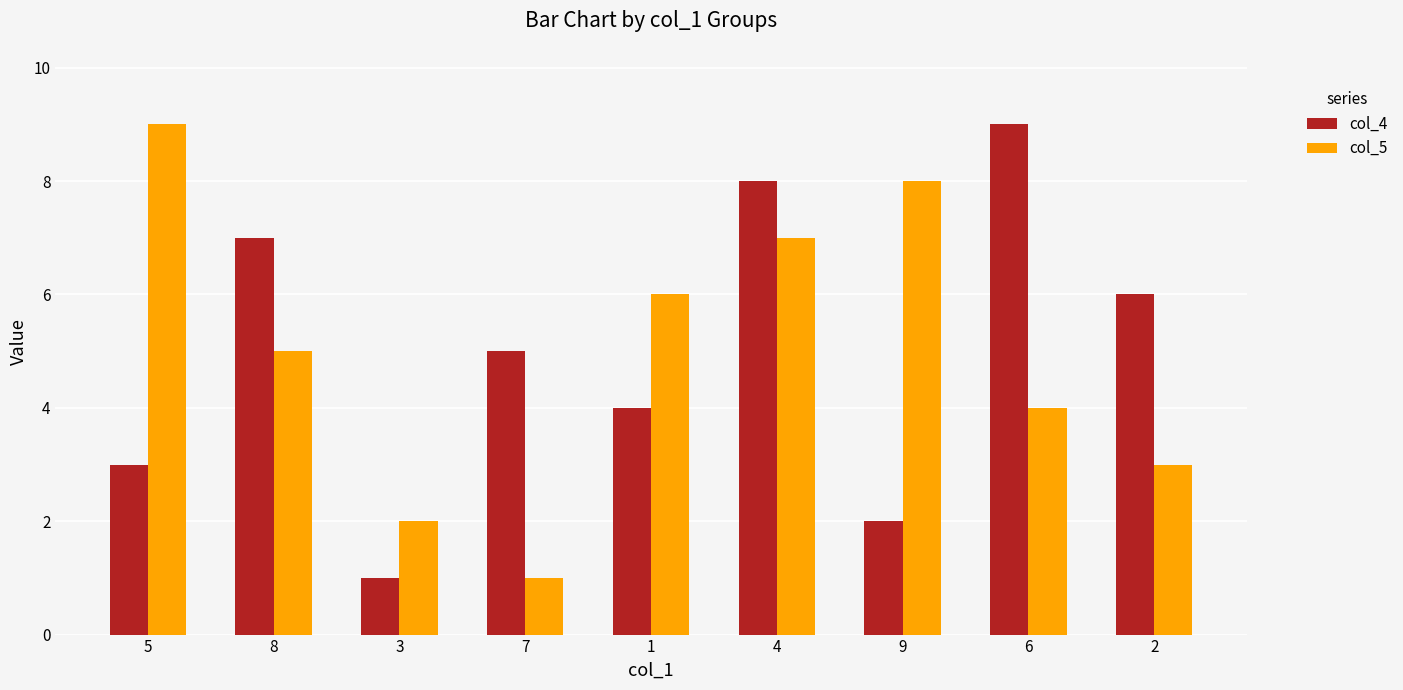

Is the value of col_5 at 4 greater than the value of col_4 at 3?

Yes